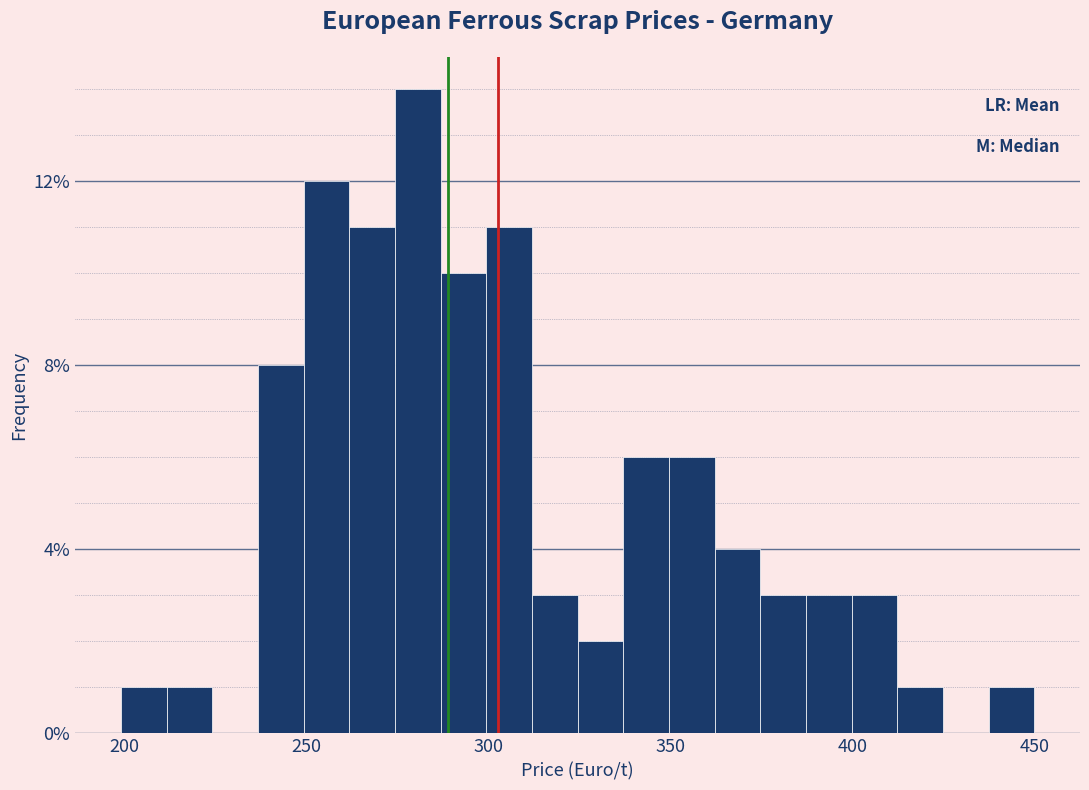

Around what value on the x-axis is the tallest bar? Give the approximate position of its centre, as read against the axis.

280